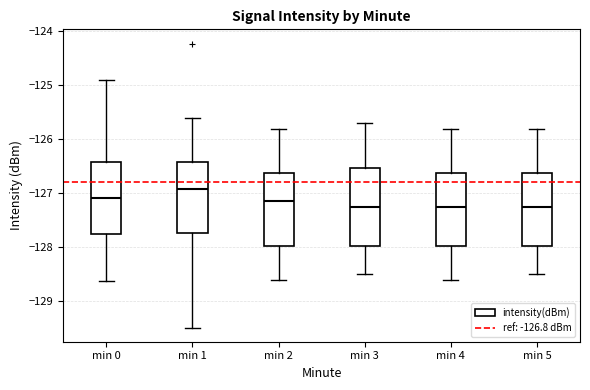

Where does the median line of the box for min 5 sit on the y-axis? The values are not printed on the chart, so give them approximately, as read against the axis.

-127.2